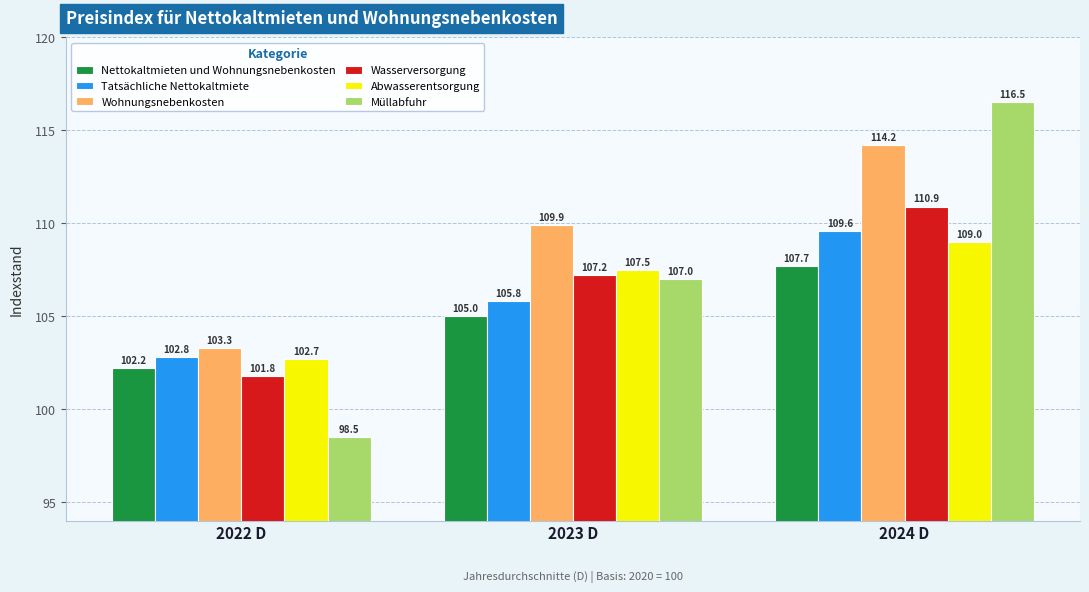

What is the value of the Abwasserentsorgung bar at the 1st from the left?

102.7